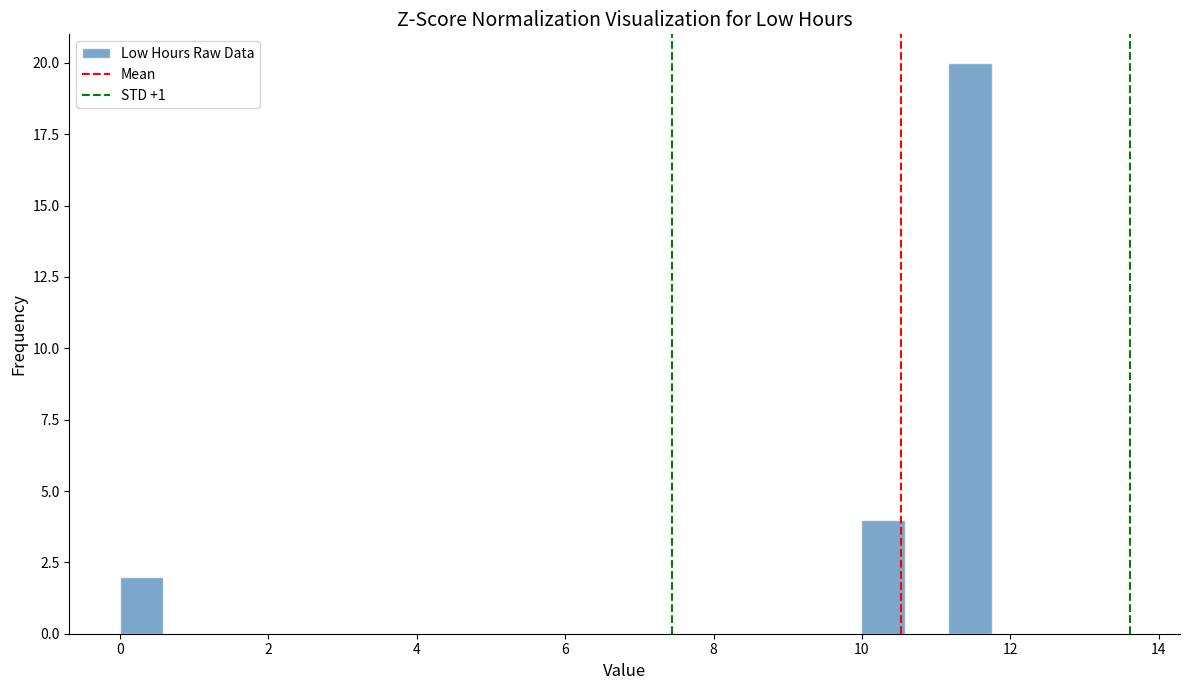

Read against the x-axis, roughly where is the centre of the tallest bar?

11.4